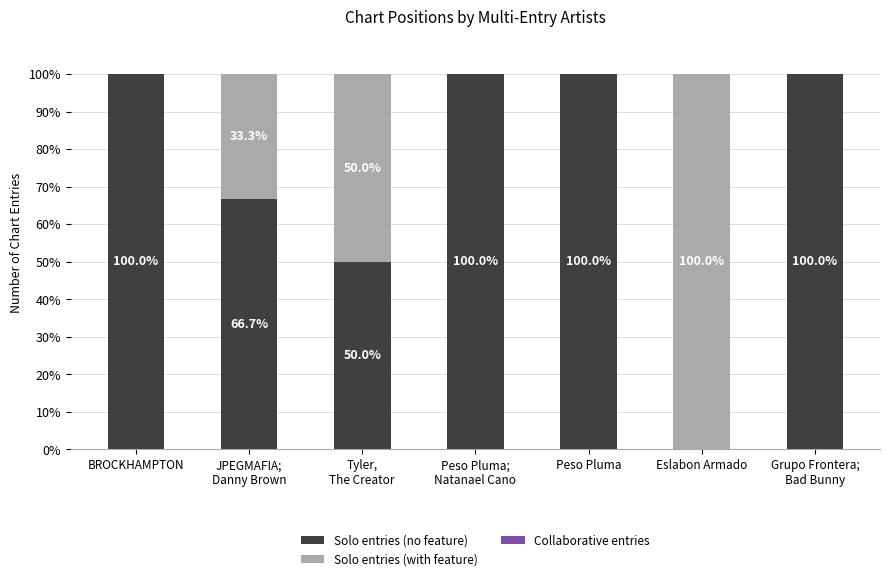

Which series has the largest total across all categories?

Solo entries (no feature)